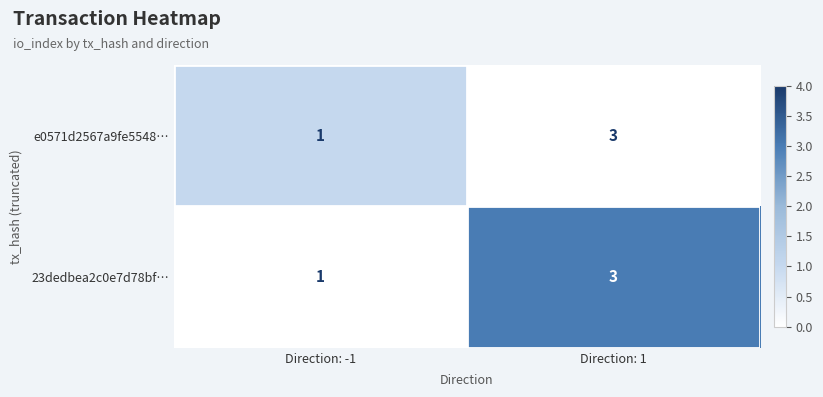

What is the sum of all e0571d2567a9fe5548… values?

4